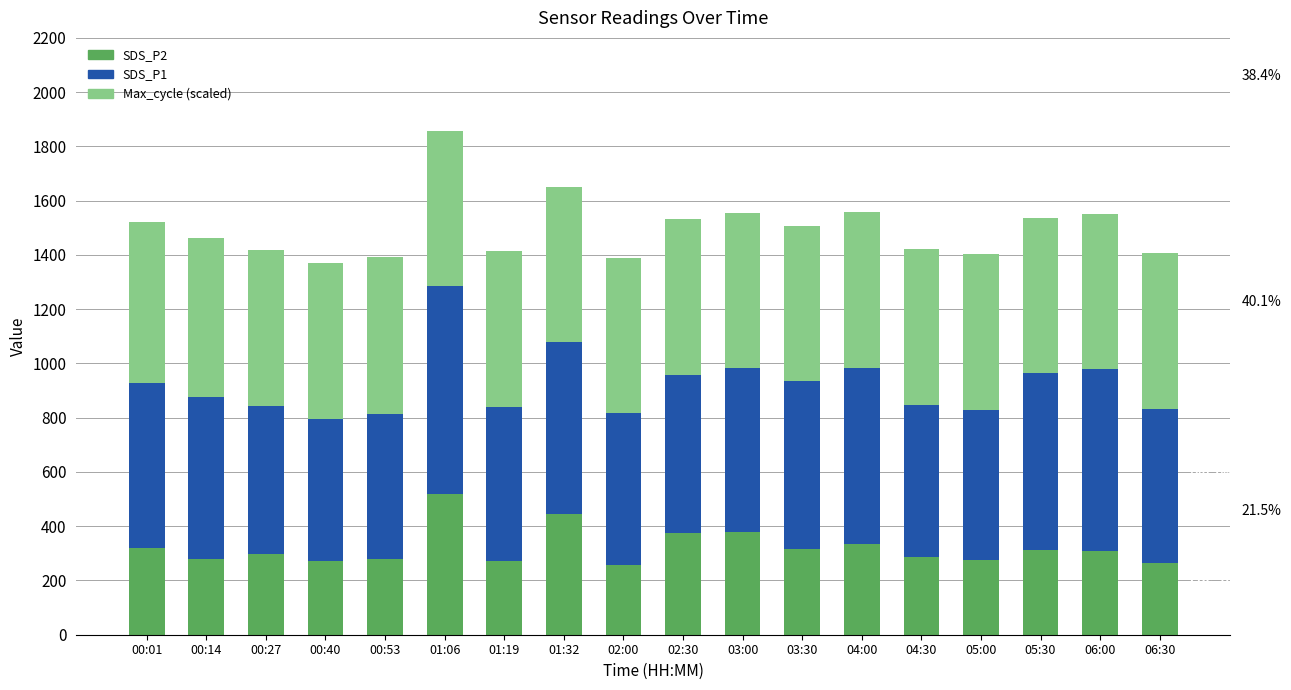

What is the highest value of the SDS_P2 series?

518.9